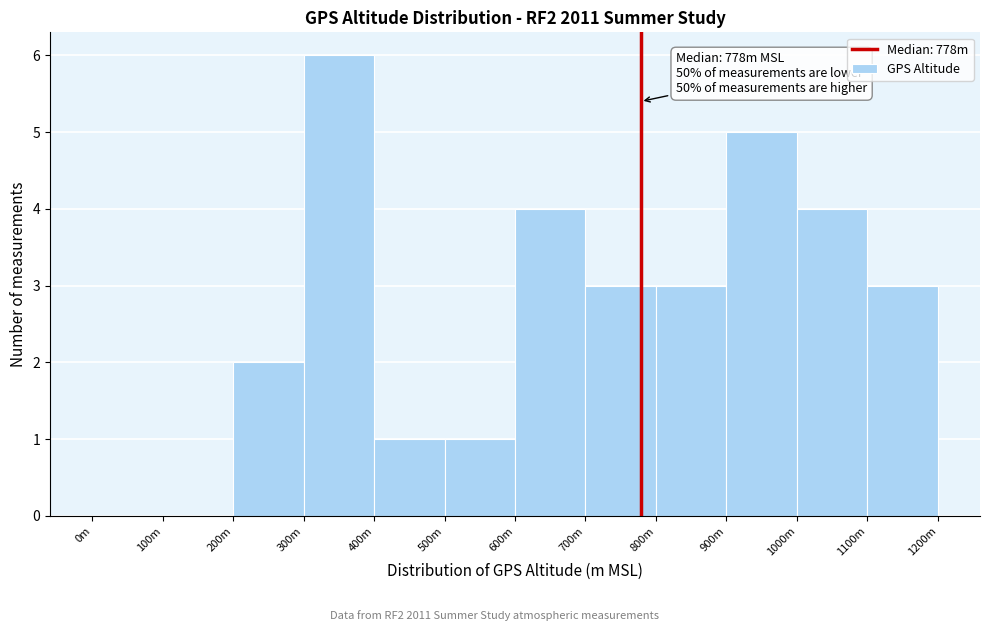

Reading left to right, extract all data points from this chart.

0m=0	100m=0	200m=2	300m=6	400m=1	500m=1	600m=4	700m=3	800m=3	900m=5	1000m=4	1100m=3